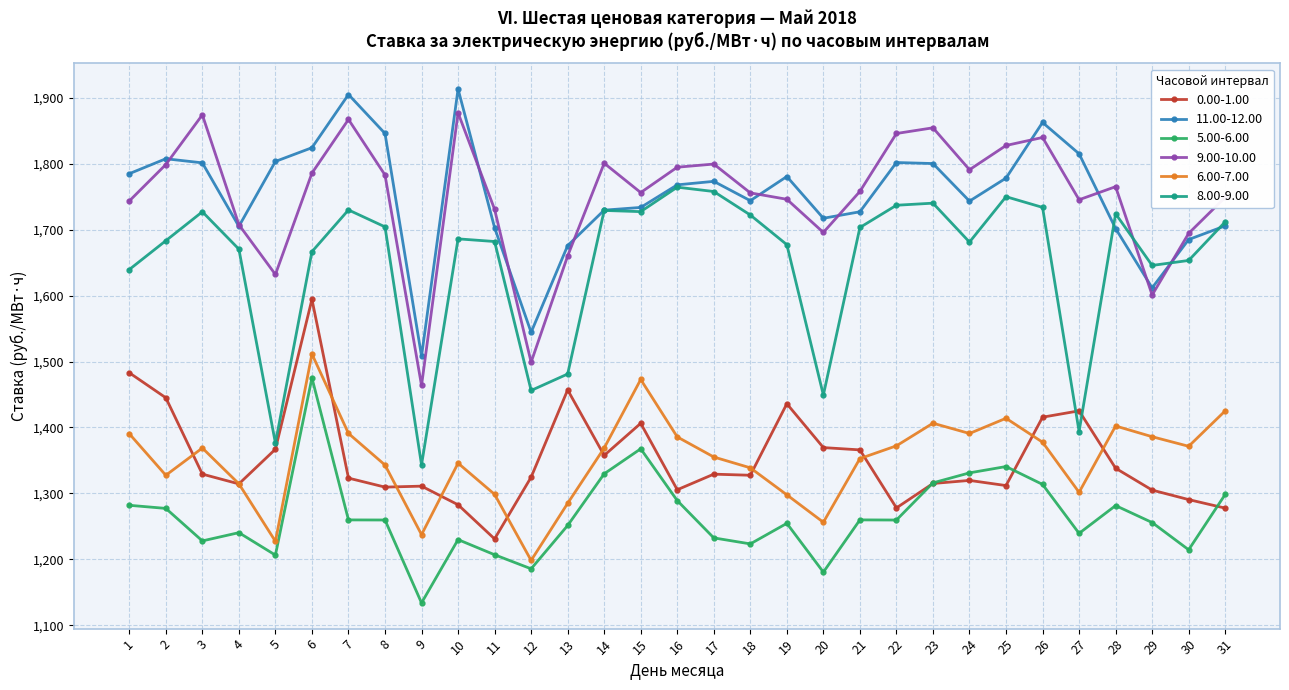

What is the total value across all series at 10?

9335.9